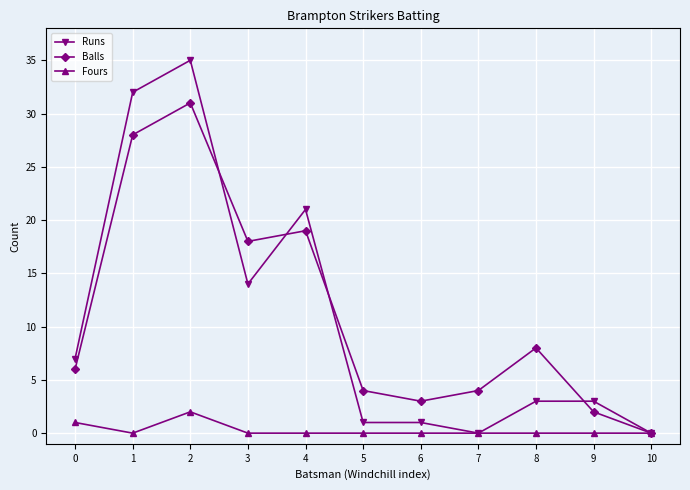

Where do Balls and Runs first cross each other?

2 and 3